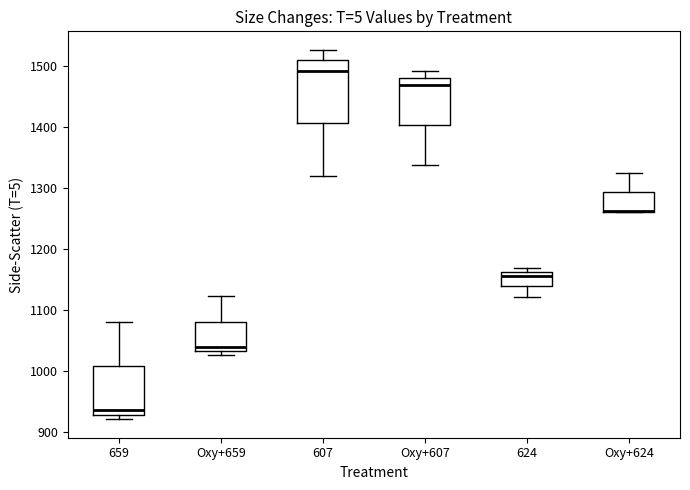

Reading left to right, read every box against the y-axis: the position of its median line, the range the box covers, and the ends of its whiskers. The values are not printed on the chart, so give them approximately, as read against the axis.

659: median 940, box 930 to 1010, whiskers 920 to 1080
Oxy+659: median 1040, box 1030 to 1080, whiskers 1030 (just below the box's lower edge) to 1120
607: median 1490, box 1410 to 1510, whiskers 1320 to 1530
Oxy+607: median 1470, box 1400 to 1480, whiskers 1340 to 1490
624: median 1160 (just below the box's upper edge), box 1140 to 1160, whiskers 1120 to 1170
Oxy+624: median 1260 (drawn on the box's lower edge), box 1260 to 1290, whiskers 1260 to 1320